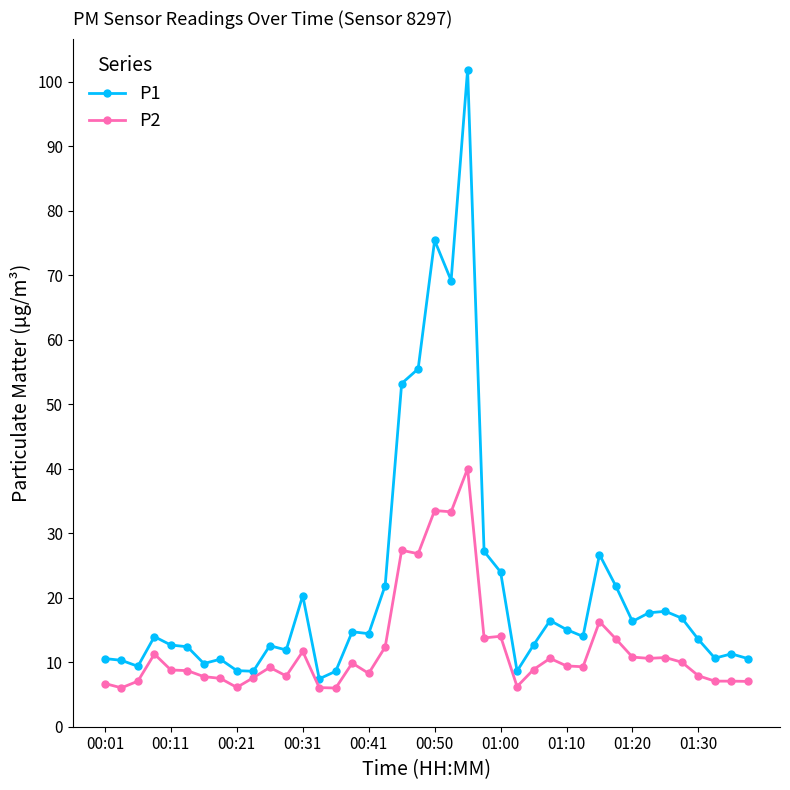

What is the maximum value shown in the chart?

101.9